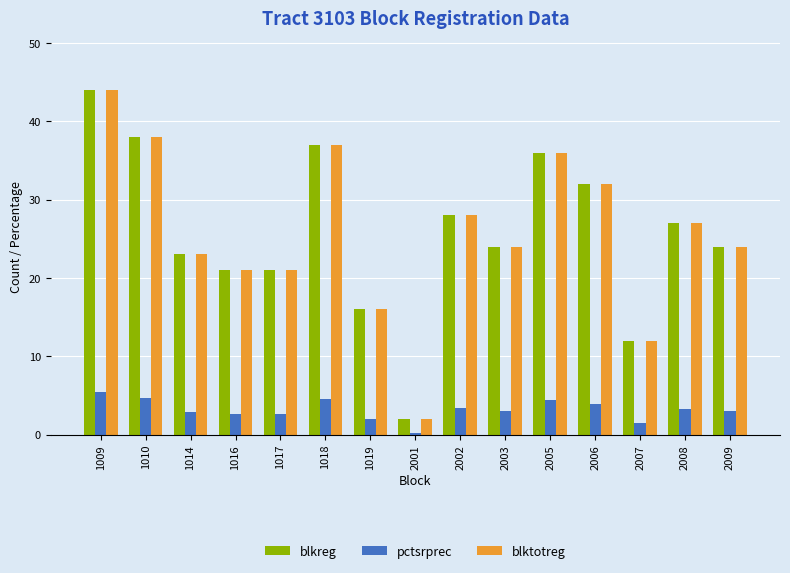

True or false: blktotreg has a value of 44.0 at 1009.

True